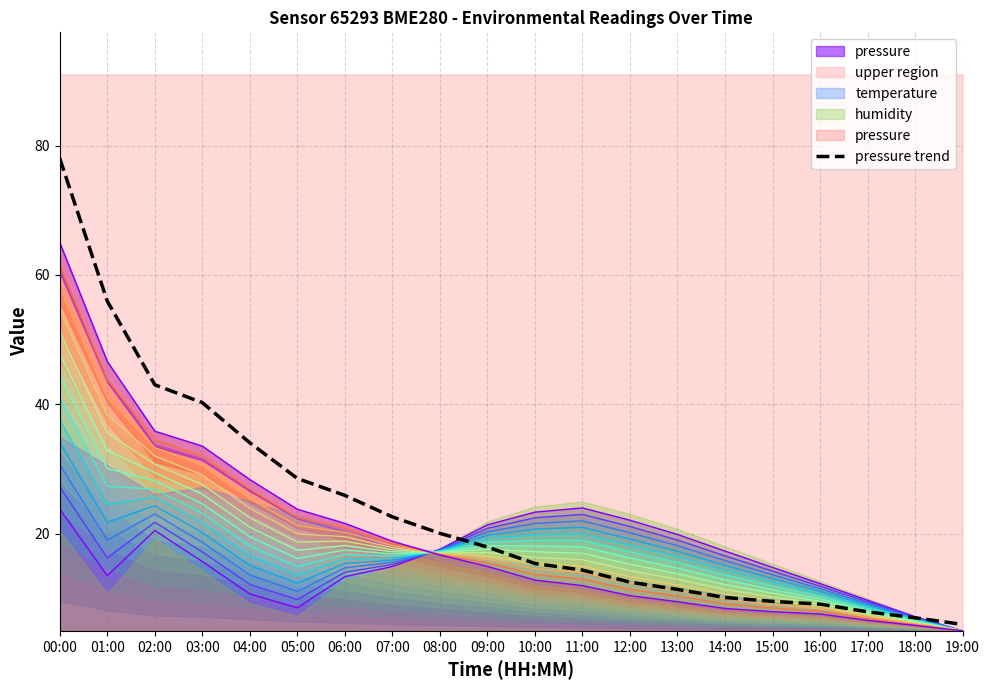

List the labels in order of value, smallest first.

19:00, 18:00, 17:00, 16:00, 15:00, 14:00, 13:00, 12:00, 11:00, 10:00, 09:00, 08:00, 07:00, 06:00, 05:00, 04:00, 03:00, 02:00, 01:00, 00:00